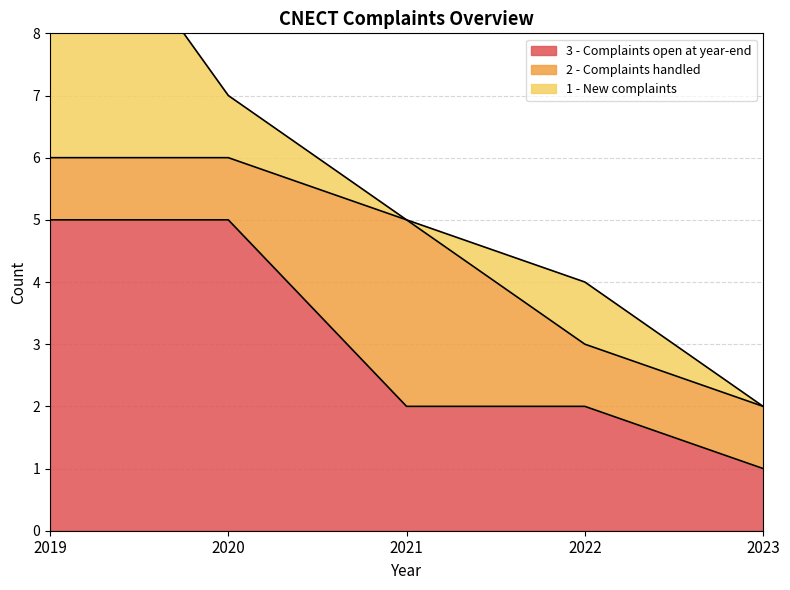

True or false: 1 - New complaints and 3 - Complaints open at year-end intersect in this chart.

False